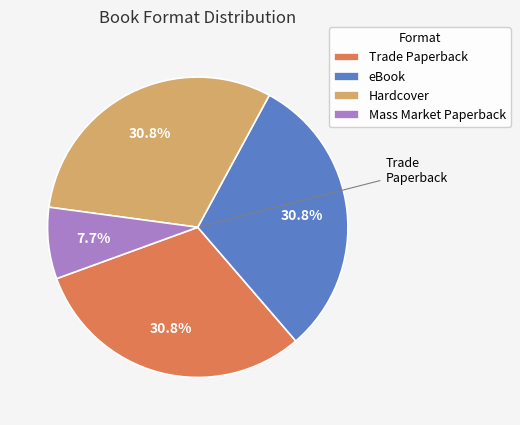

Is there a majority slice in this chart?

No